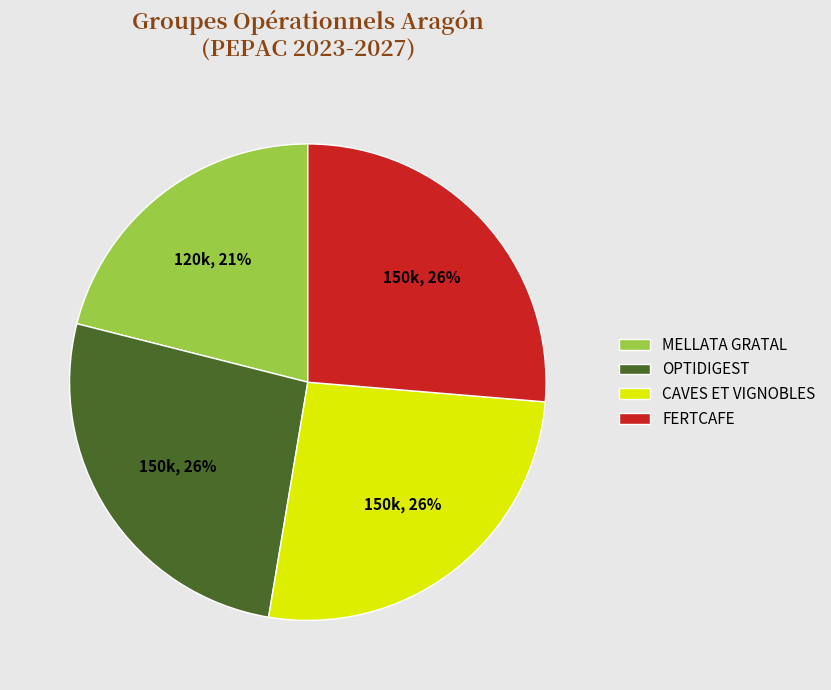

True or false: CAVES ET VIGNOBLES accounts for 39% of the total.

False